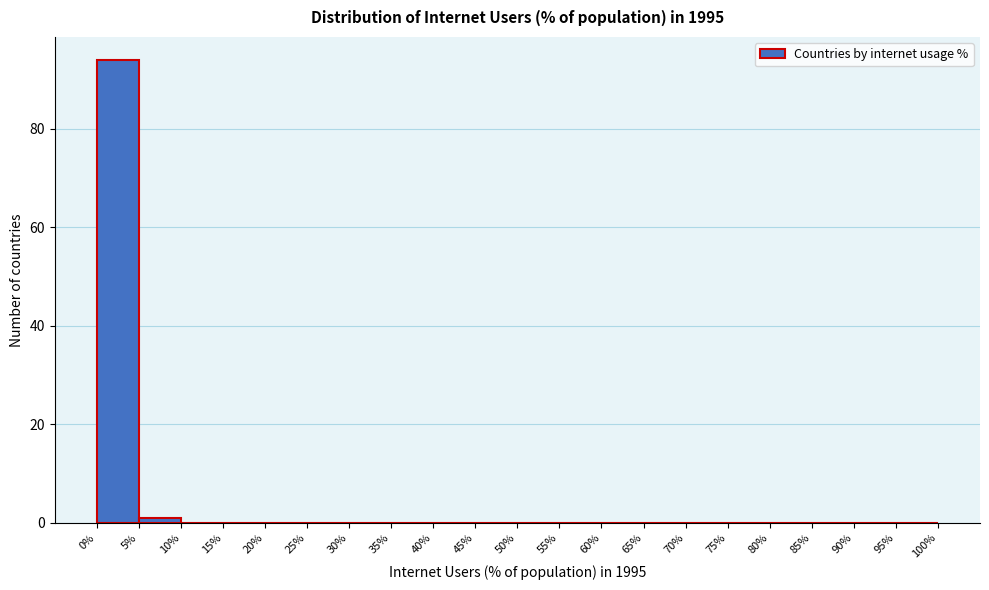

Reading left to right, list every bar in this chart as the range it spans on the x-axis followed by its height. The values are not printed on the chart, so give them approximately, as read against the axis.

0% to 5%: 94
5% to 10%: under 2
10% to 15%: 0
15% to 20%: 0
20% to 25%: 0
25% to 30%: 0
30% to 35%: 0
35% to 40%: 0
40% to 45%: 0
45% to 50%: 0
50% to 55%: 0
55% to 60%: 0
60% to 65%: 0
65% to 70%: 0
70% to 75%: 0
75% to 80%: 0
80% to 85%: 0
85% to 90%: 0
90% to 95%: 0
95% to 100%: 0